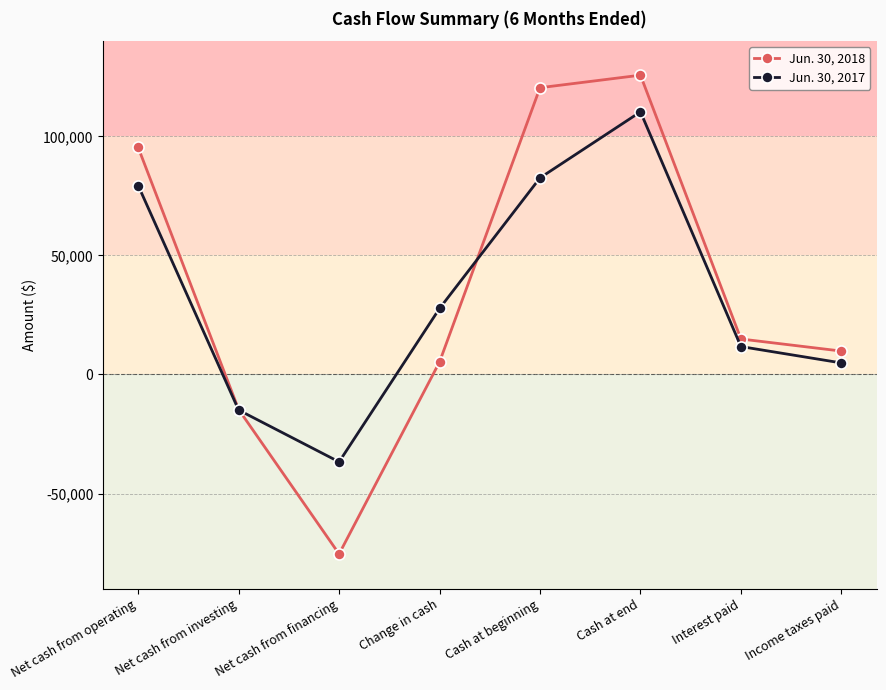

Which series has the widest spread of values?

Jun. 30, 2018